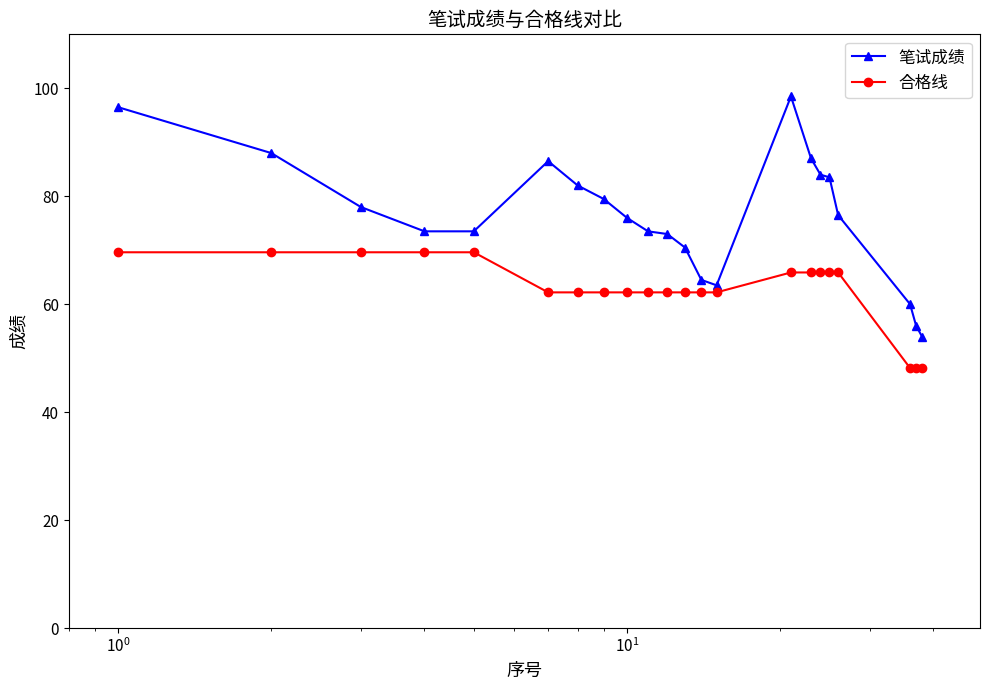

True or false: 合格线 and 笔试成绩 cross at least once.

False